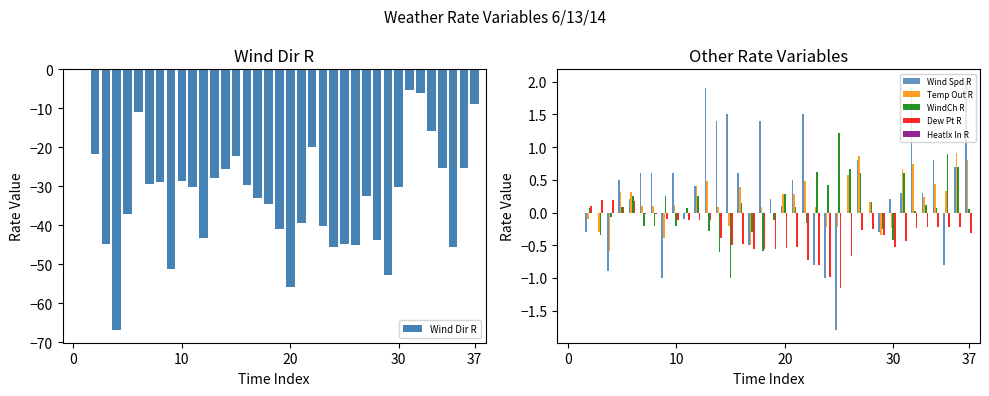

How many data points in Temp Out R are less than 0?

11